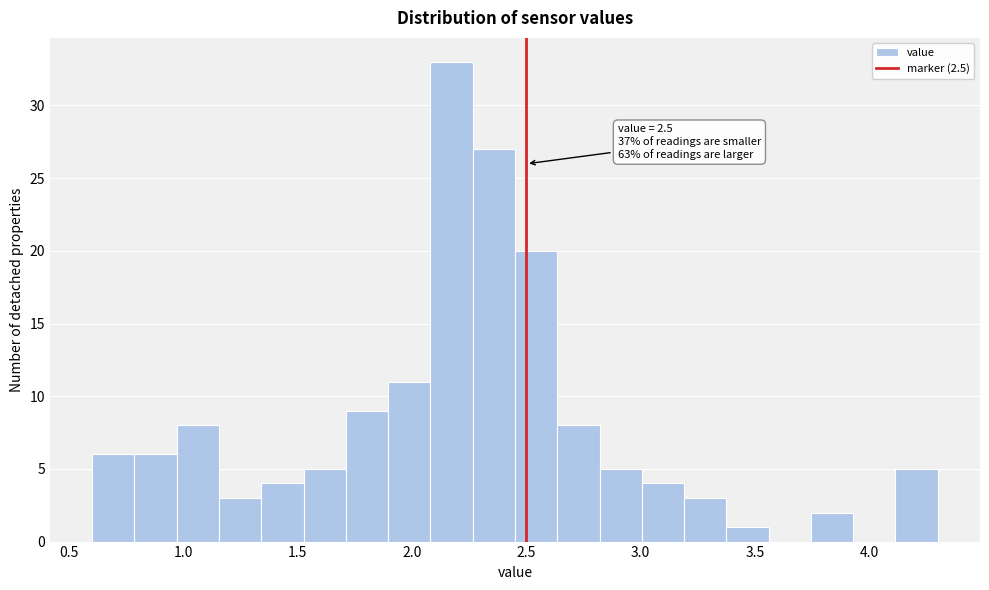

Around what value on the x-axis is the tallest bar? Give the approximate position of its centre, as read against the axis.

2.15